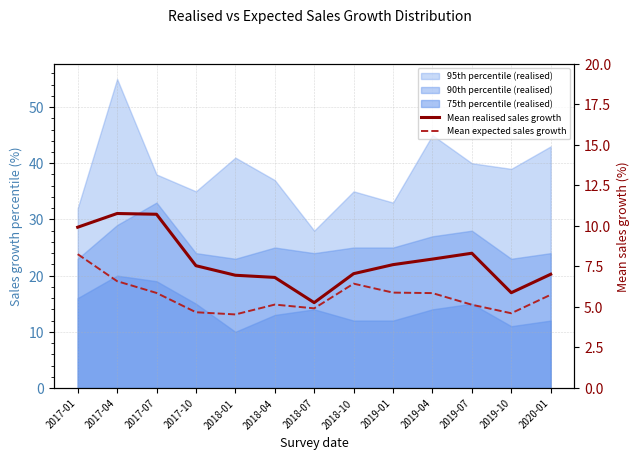

What is the value of the Mean realised sales growth point at the 7th from the left?

5.3